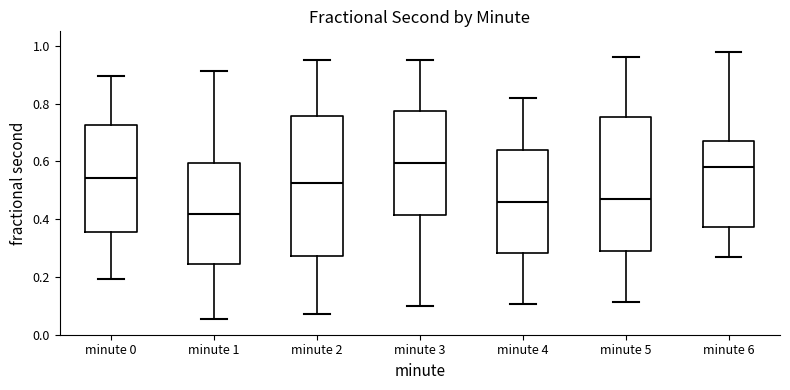

Reading left to right, read every box against the y-axis: the position of its median line, the range the box covers, and the ends of its whiskers. The values are not printed on the chart, so give them approximately, as read against the axis.

minute 0: median 0.54, box 0.36 to 0.72, whiskers 0.20 to 0.90
minute 1: median 0.42, box 0.24 to 0.60, whiskers 0.06 to 0.92
minute 2: median 0.52, box 0.28 to 0.76, whiskers 0.08 to 0.96
minute 3: median 0.60, box 0.42 to 0.78, whiskers 0.10 to 0.96
minute 4: median 0.46, box 0.28 to 0.64, whiskers 0.10 to 0.82
minute 5: median 0.46, box 0.28 to 0.76, whiskers 0.12 to 0.96
minute 6: median 0.58, box 0.38 to 0.66, whiskers 0.26 to 0.98